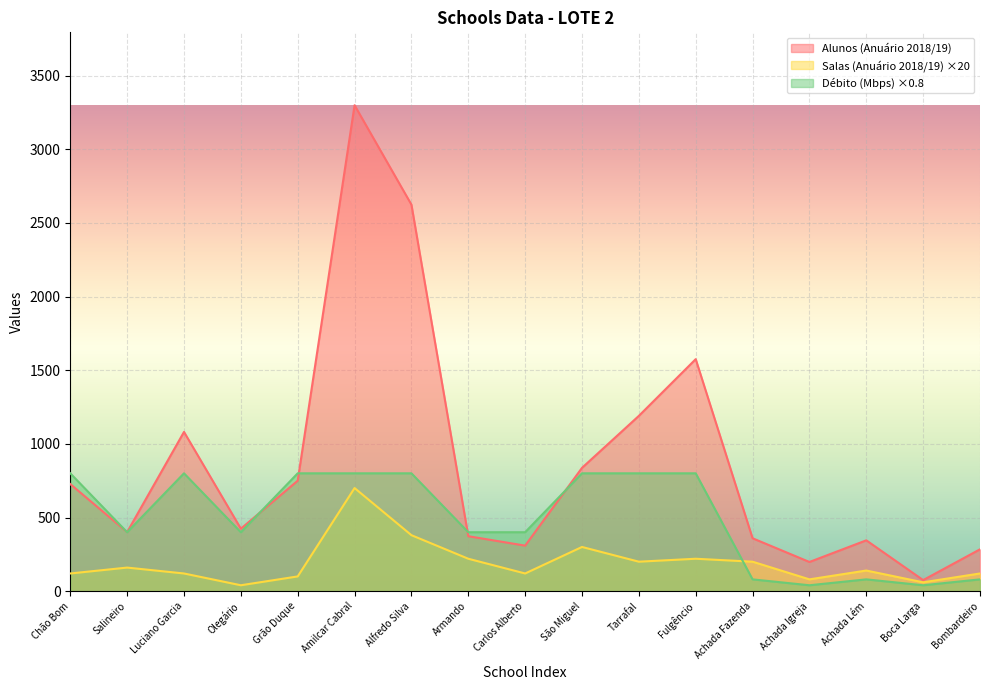

What is the label of the 4th point from the left?

Olegário